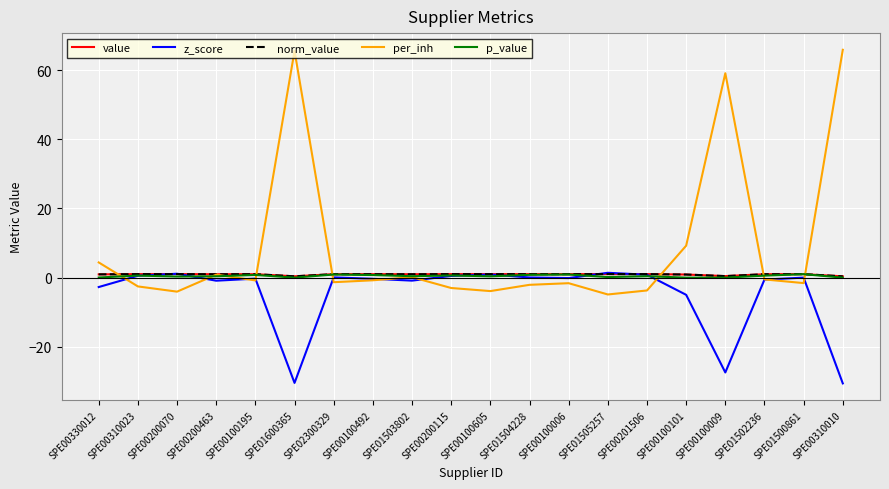

At which label does norm_value reach its minimum?

SPE00310010